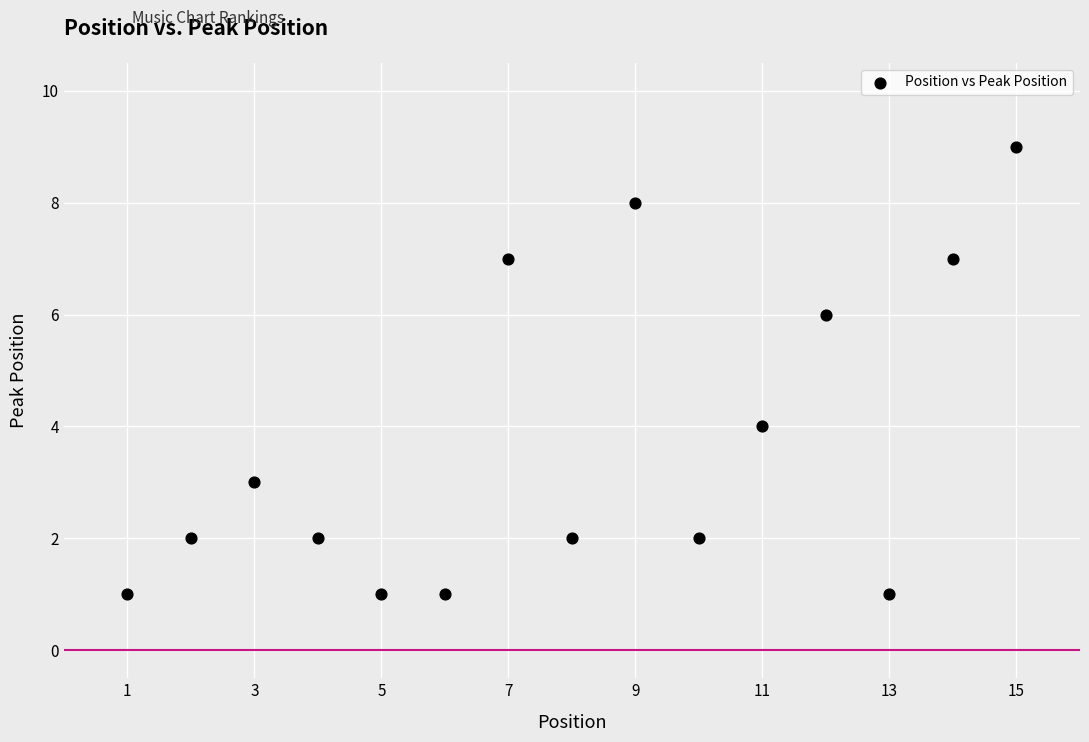

What is the range of Y values (max minus min)?

8